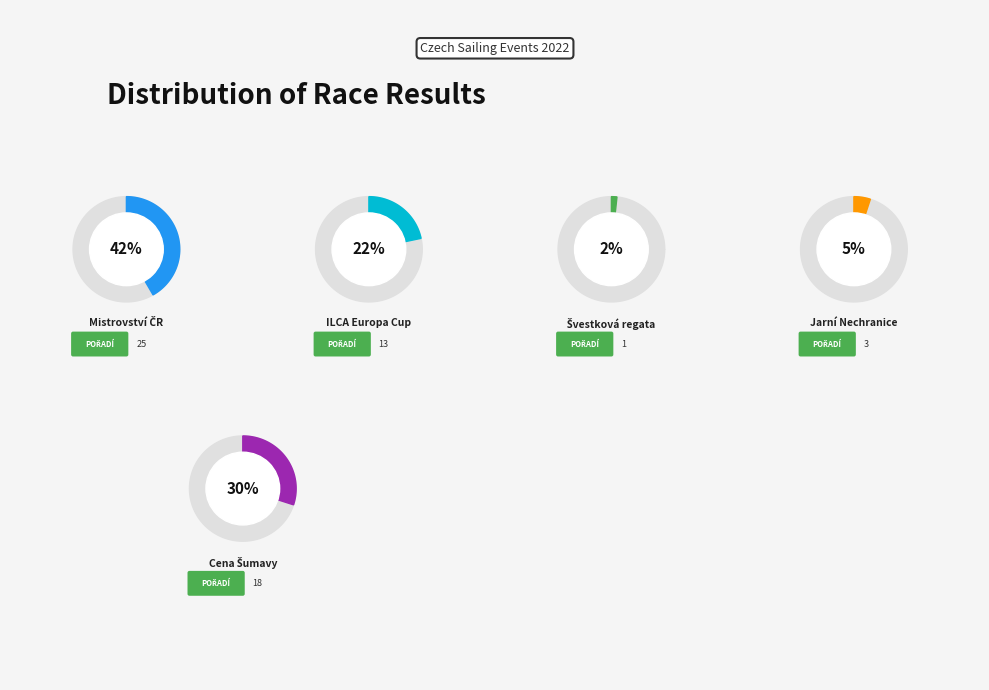

Is there any slice that represents more than half of the pie?

No